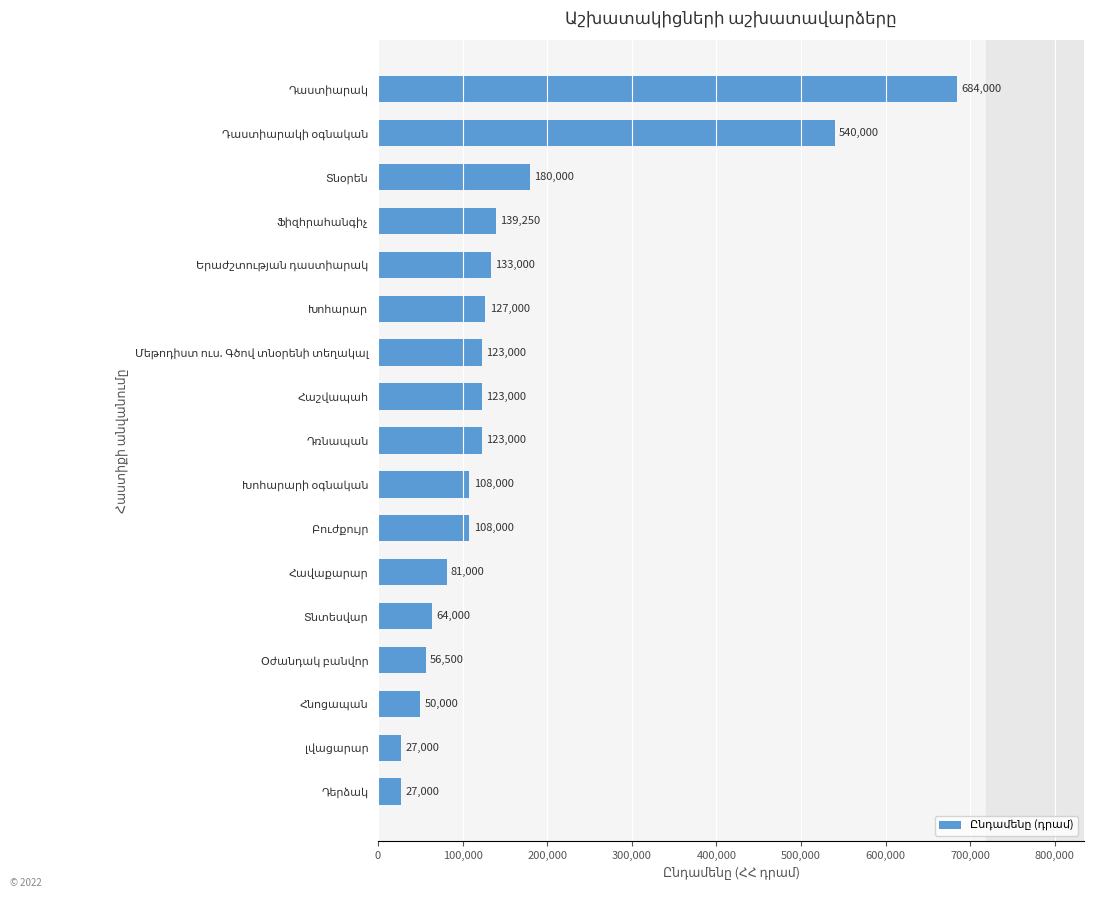

What is the sum of all values?

2693750